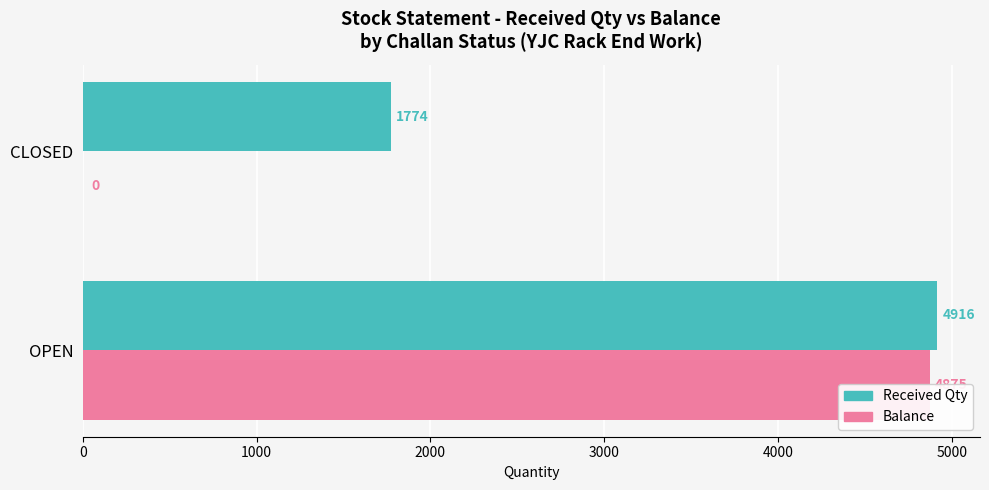

What is the sum of the Received Qty values at 0 and 1000?

6690